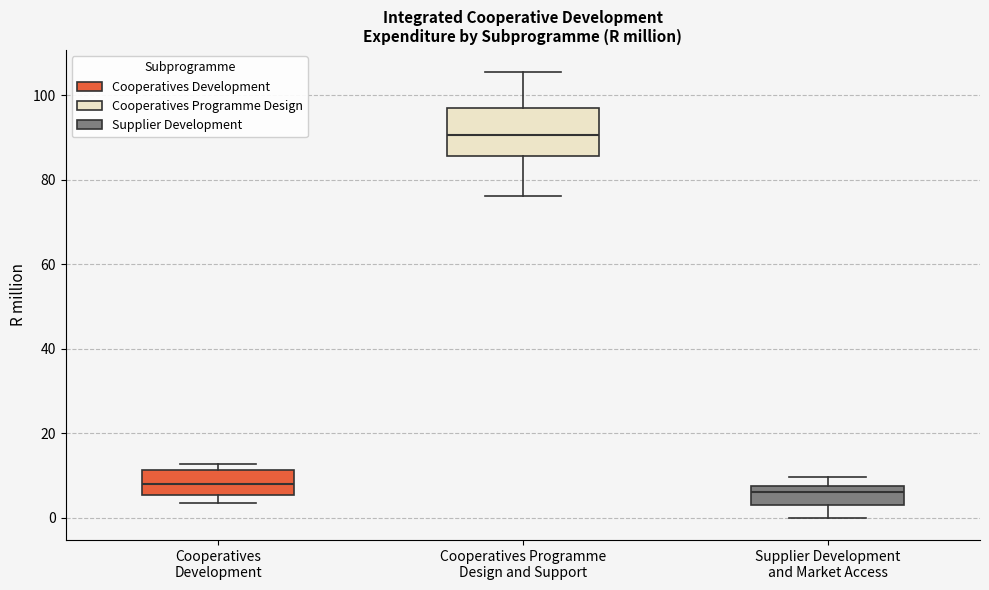

Reading left to right, transcribe this box plot: for each box, give where its median line is, the range the box spans, and where its two whiskers end, as read against the y-axis. The values are not printed on the chart, so give them approximately, as read against the axis.

Cooperatives Development: median 8, box 6 to 12, whiskers 4 to 12 (just above the box's upper edge)
Cooperatives Programme Design and Support: median 90, box 86 to 98, whiskers 76 to 106
Supplier Development and Market Access: median 6, box 2 to 8, whiskers 0 to 10